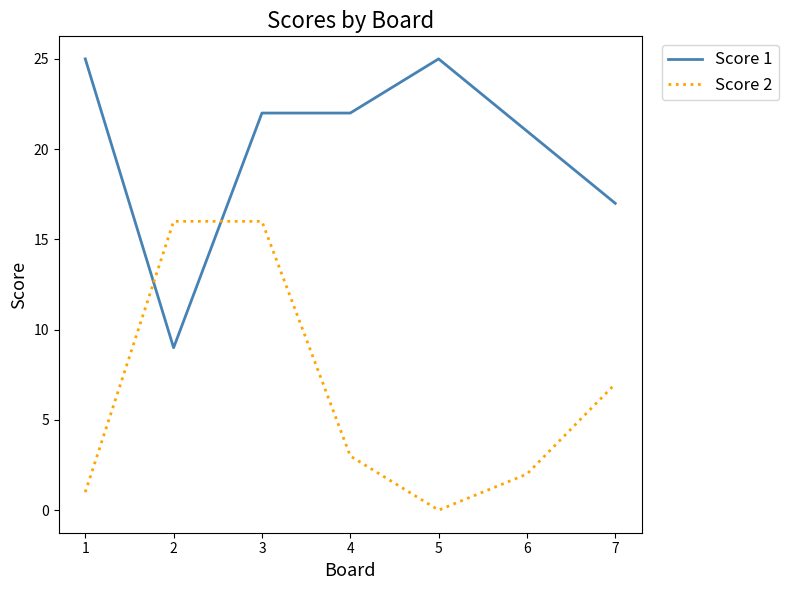

Read the Score 1 value at 2, to the nearest 5.

10